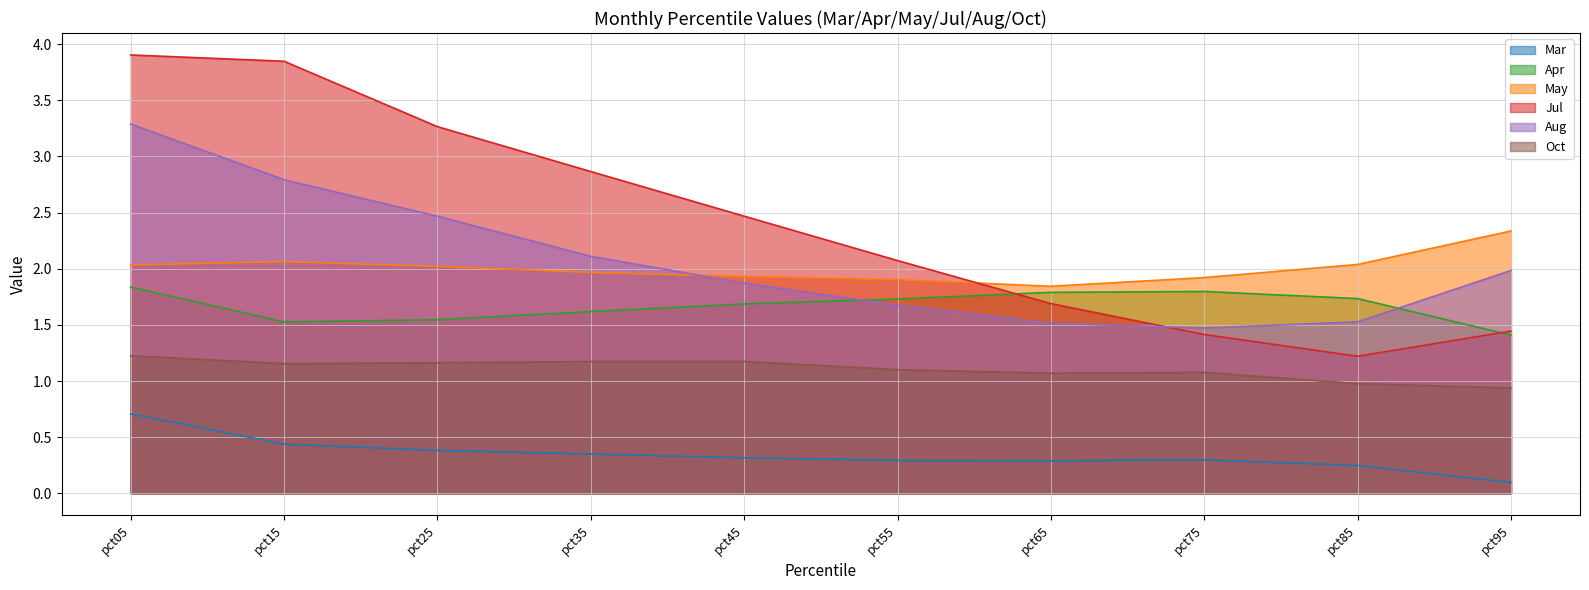

Does the chart display data point markers on the line(s)?

No